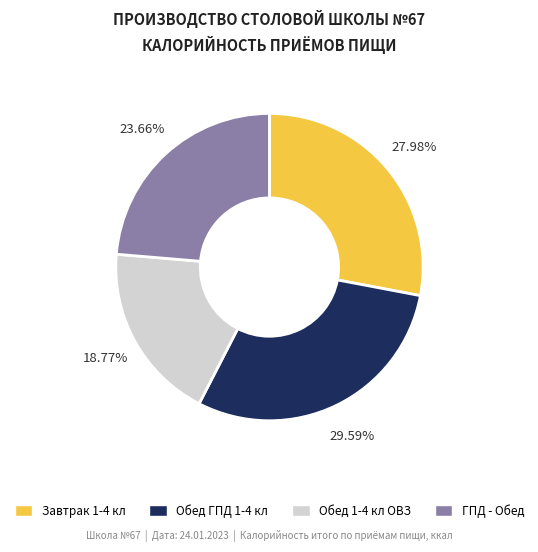

How much of the chart is everything except Завтрак 1-4 кл?

72.0%